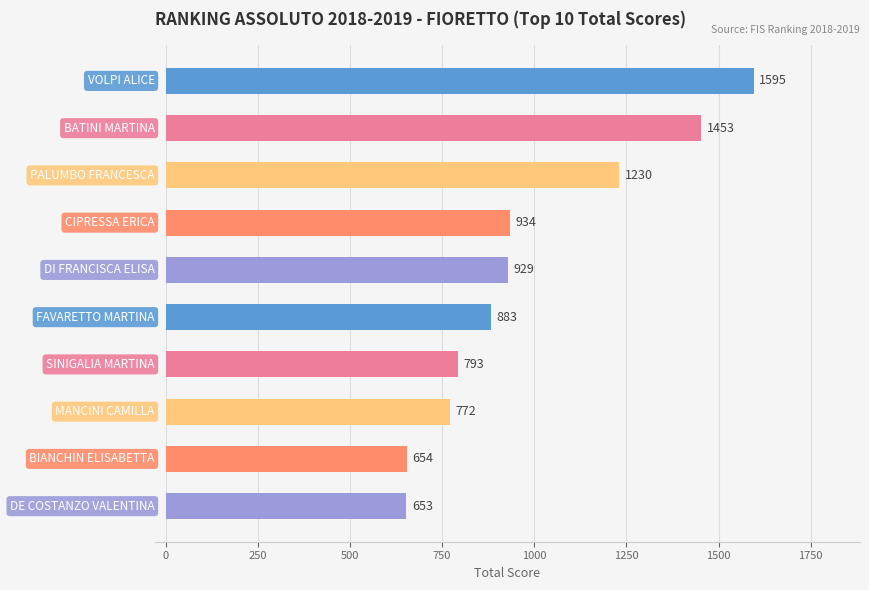

What is the maximum value shown in the chart?

1595.4